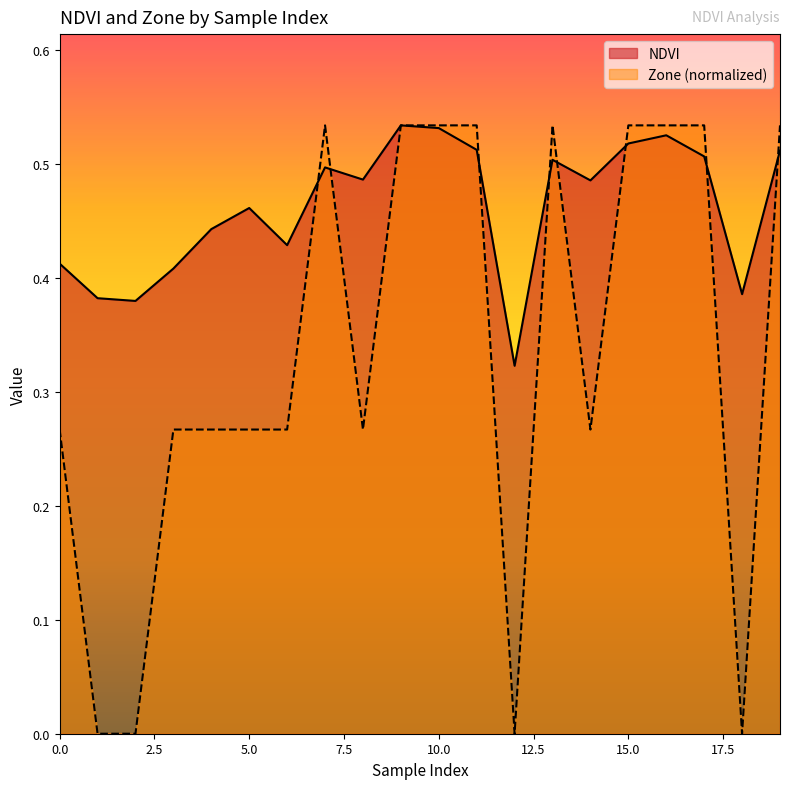

How many lines are shown in the chart?

2